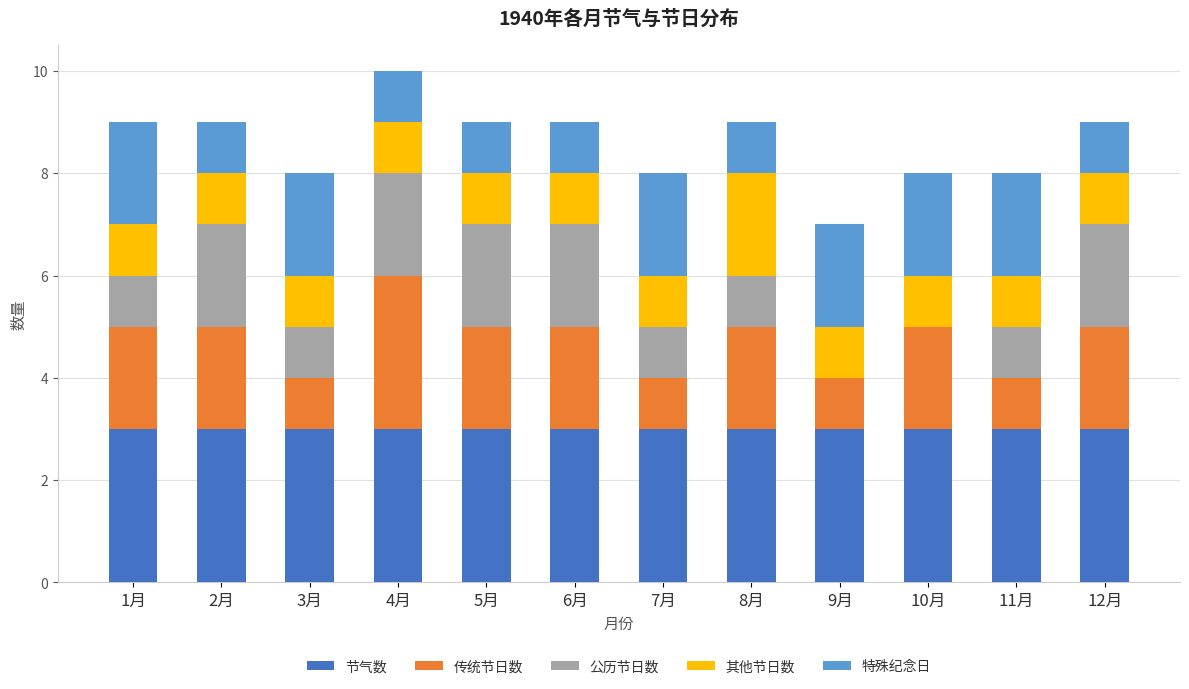

What is the total value across all series at 11月?

8